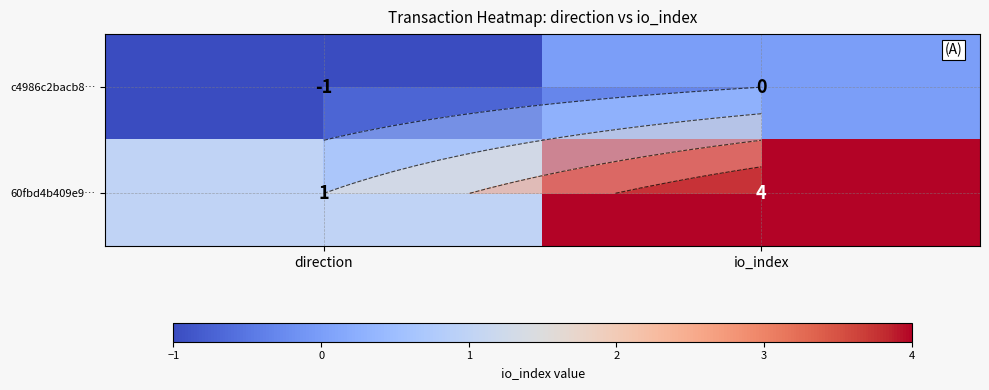

At how many categories does at least one series exceed 2?

1